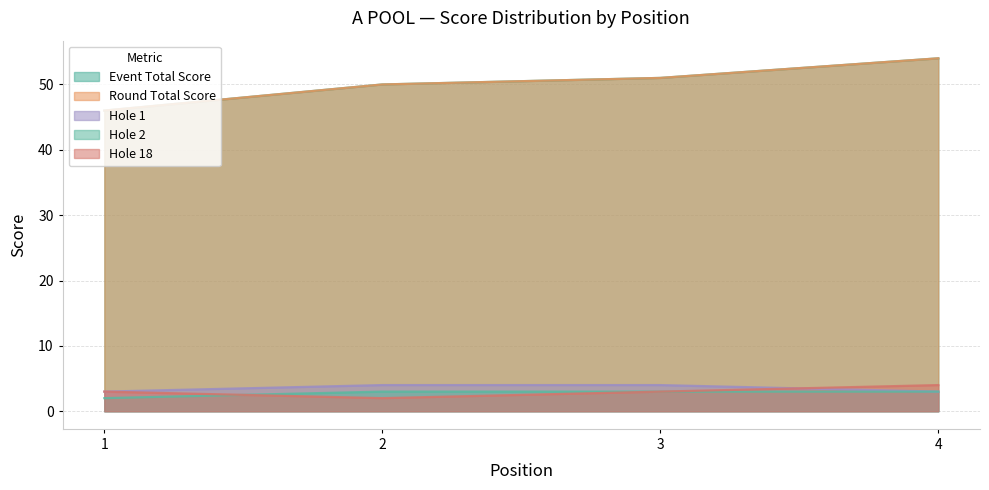

Which series changed the most between 1 and 3?

event_total_score